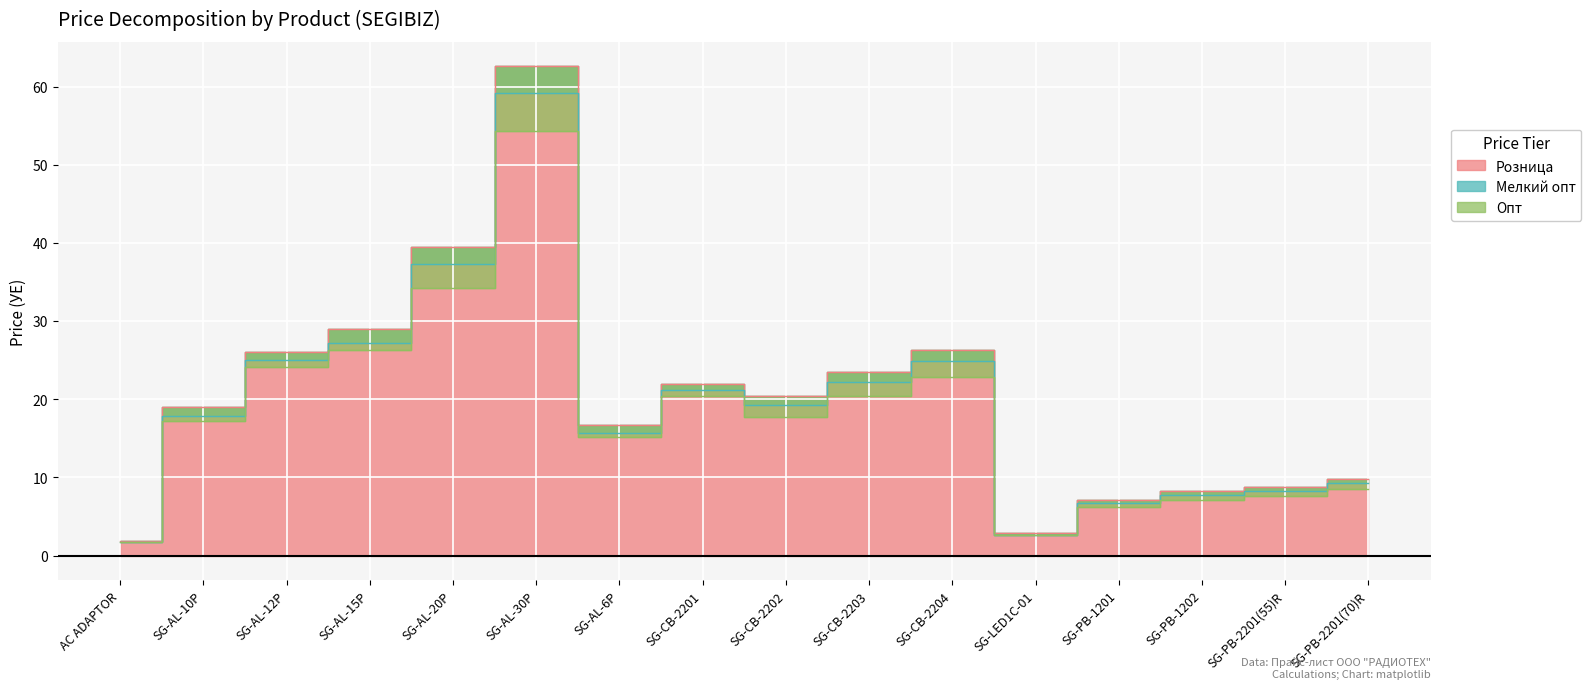

The Мелкий опт series shows 24.9 at SG-CB-2204. True or false?

True